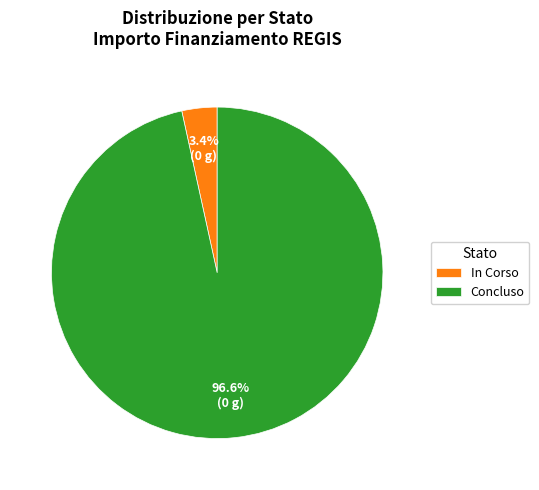

What is the largest slice in the pie chart?

Concluso